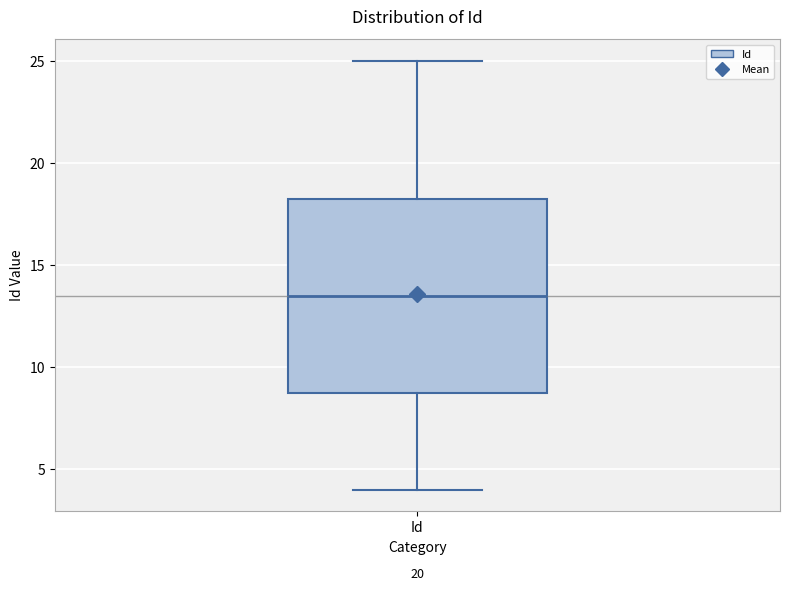

Read this box plot against the y-axis: the position of the median line, the range covered by the box, and the ends of both whiskers. The values are not printed on the chart, so give them approximately, as read against the axis.

median 13.5, box 9.0 to 18.5, whiskers 4.0 to 25.0